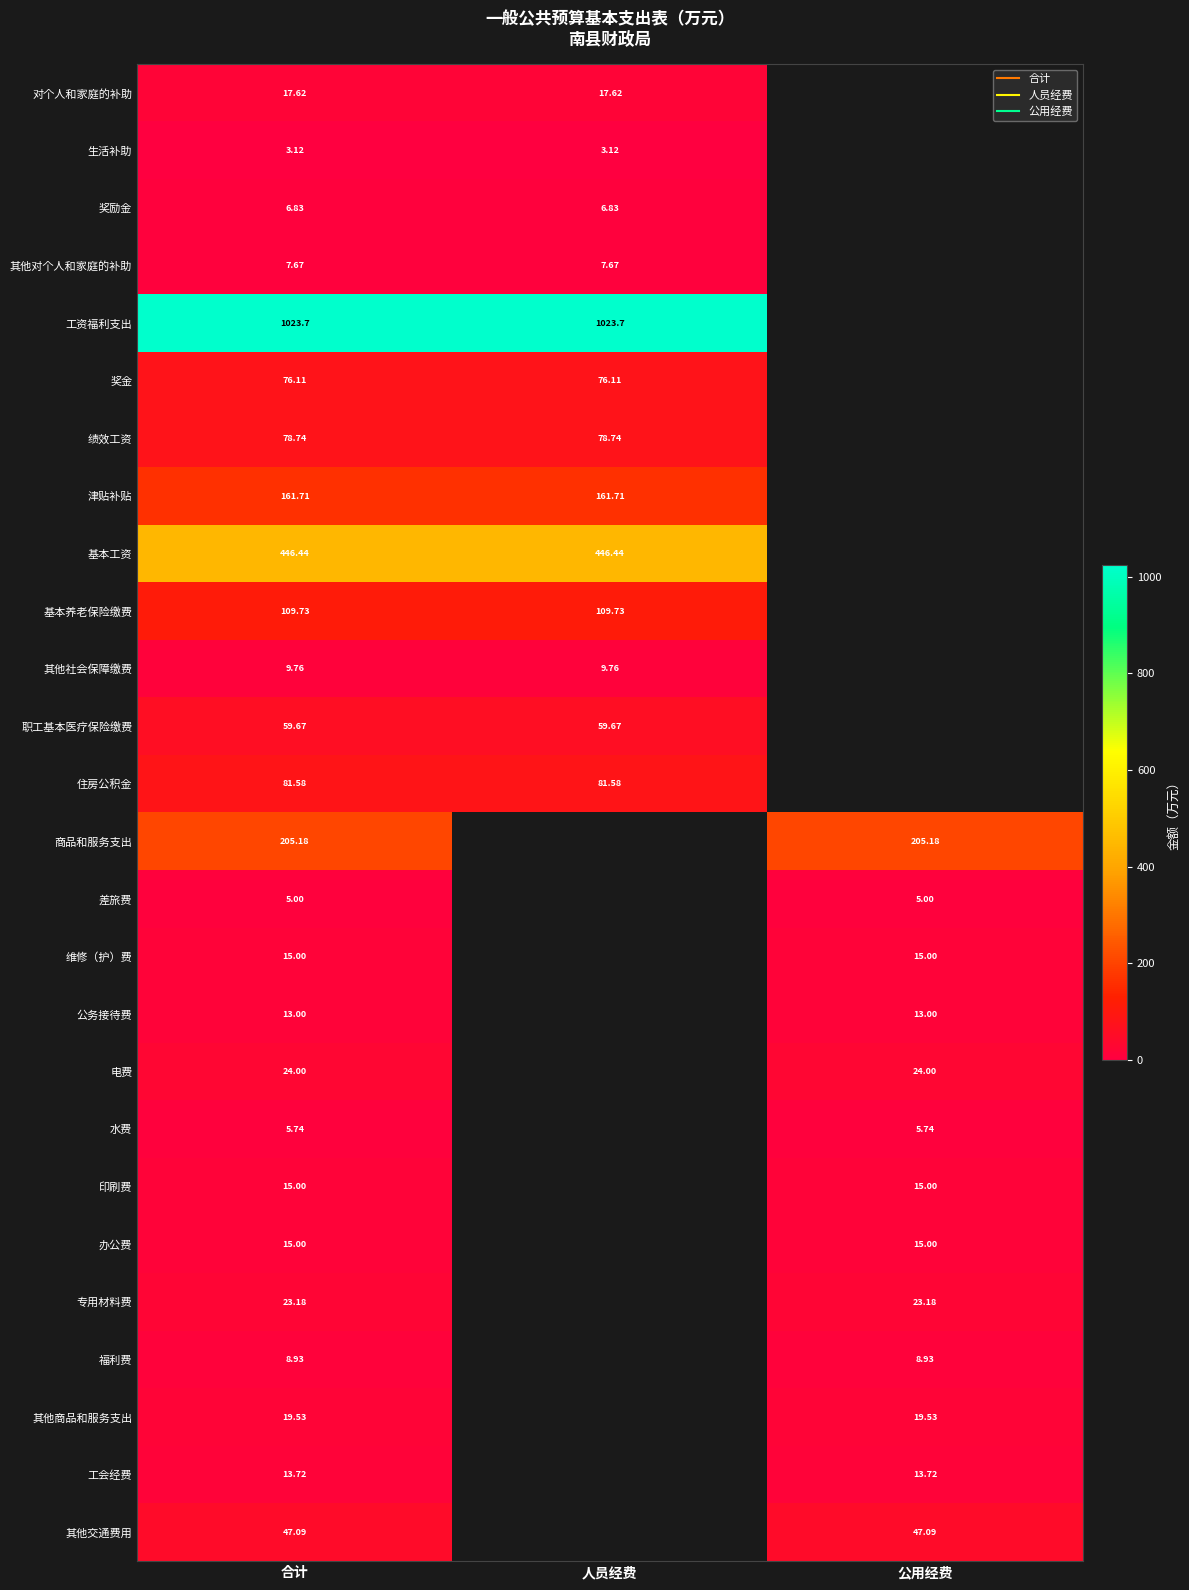

True or false: 绩效工资 has a value of 78.7 at 人员经费.

True